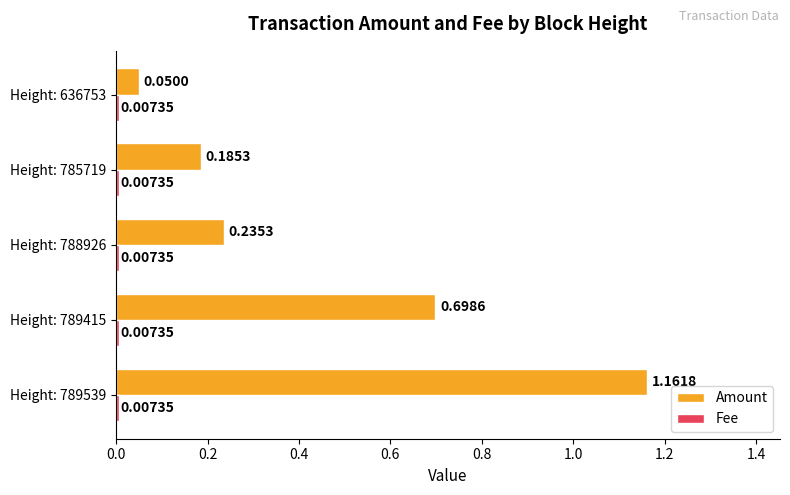

Which series has the widest spread of values?

Amount